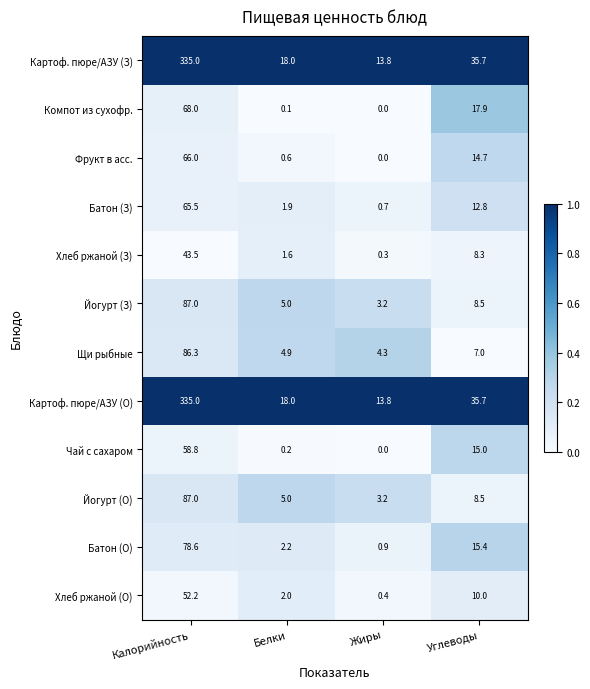

How many values in the Хлеб ржаной (О) series are below 10?

2